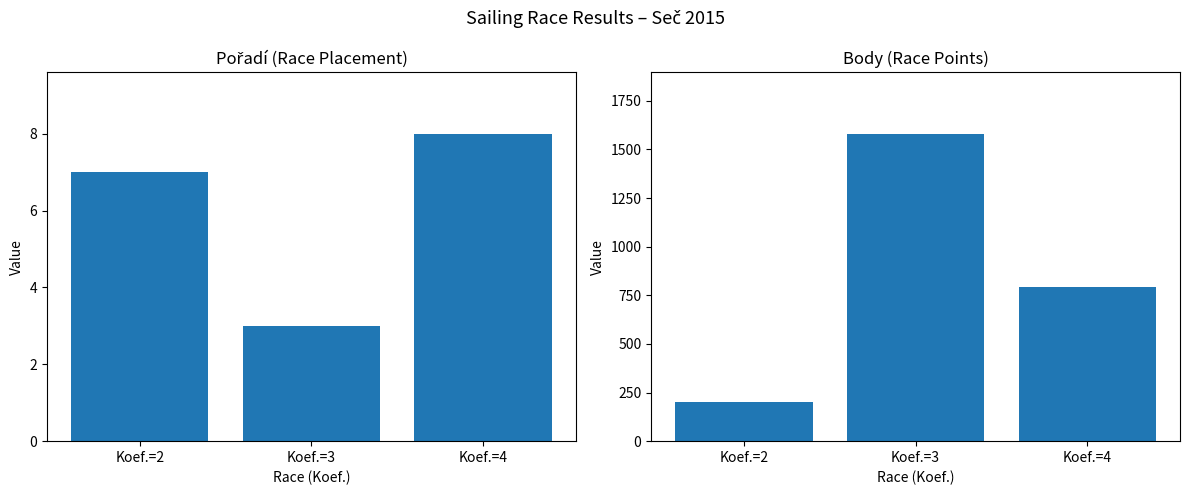

True or false: Pořadí has a value of 6 at Koef.=2.

False